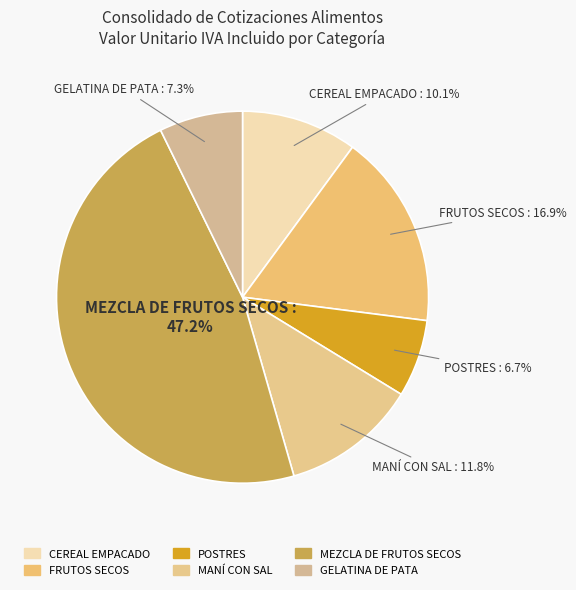

Is there a majority slice in this chart?

No